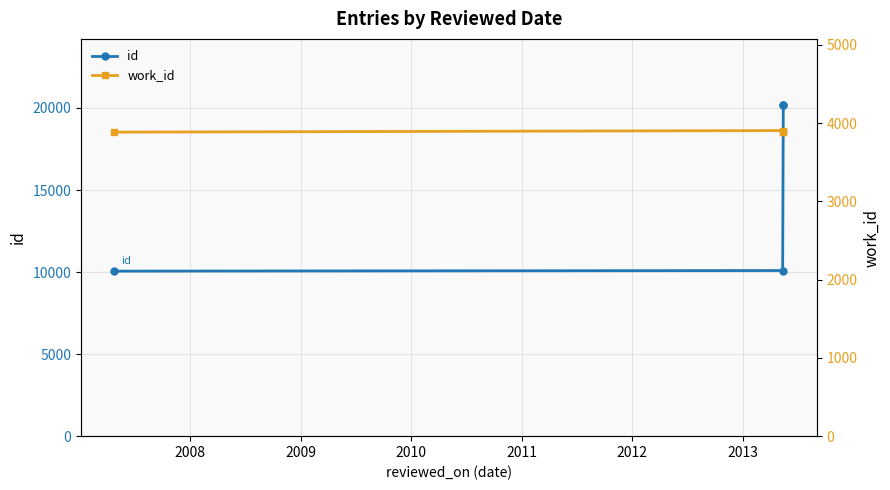

True or false: id and work_id intersect in this chart.

False